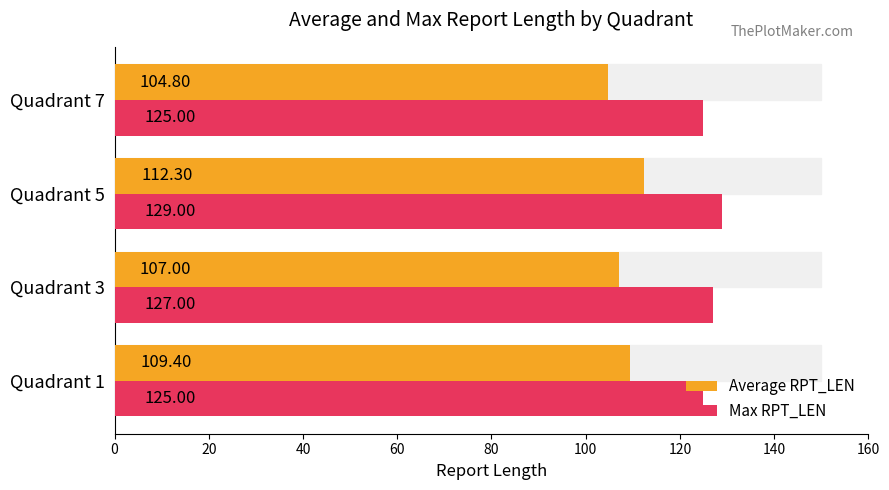

What is the difference between the second highest and second lowest values in the Max RPT_LEN series?

2.0